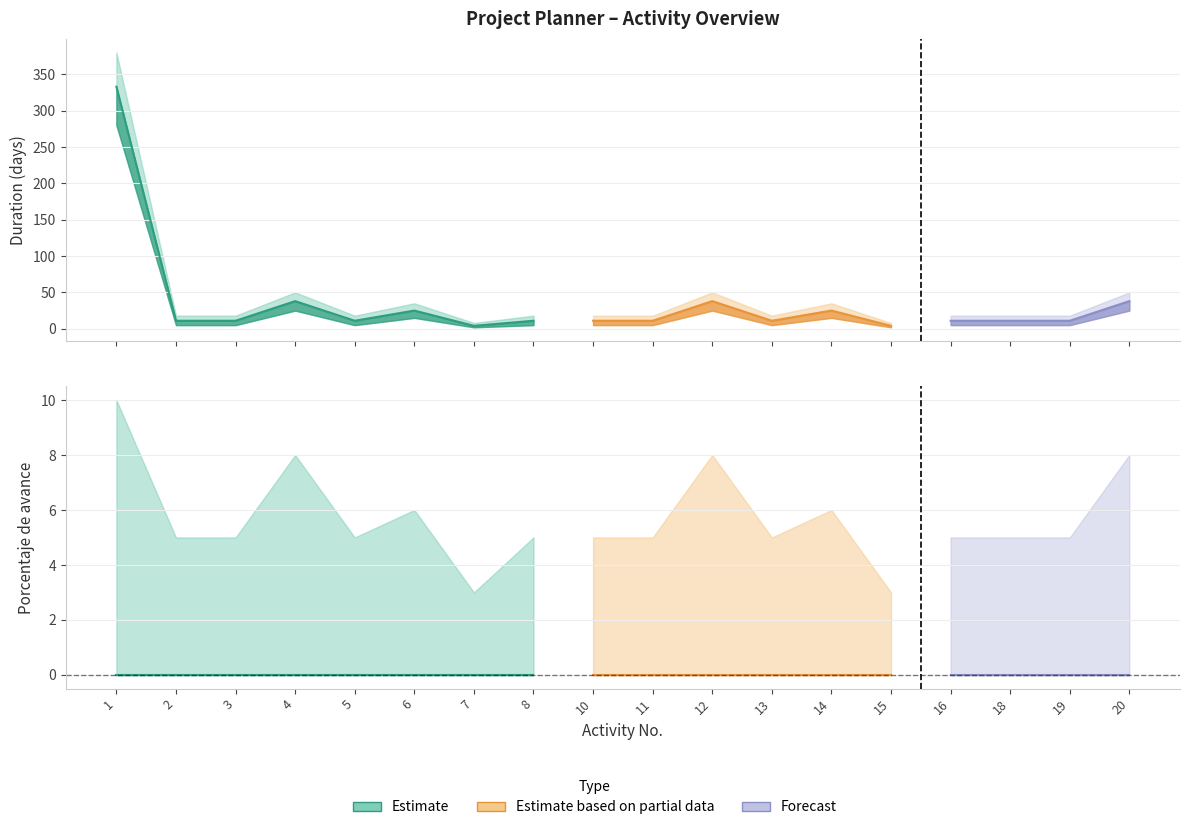

Which category has the highest value in the Progress_upper series?

1